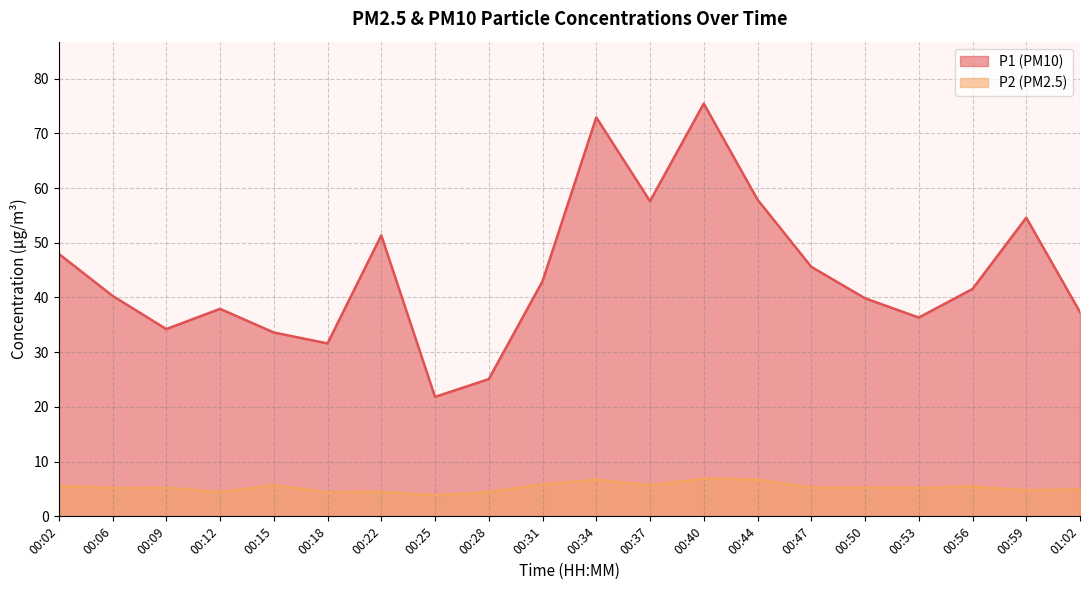

The P2 series shows 3.1 at 00:31. True or false?

False